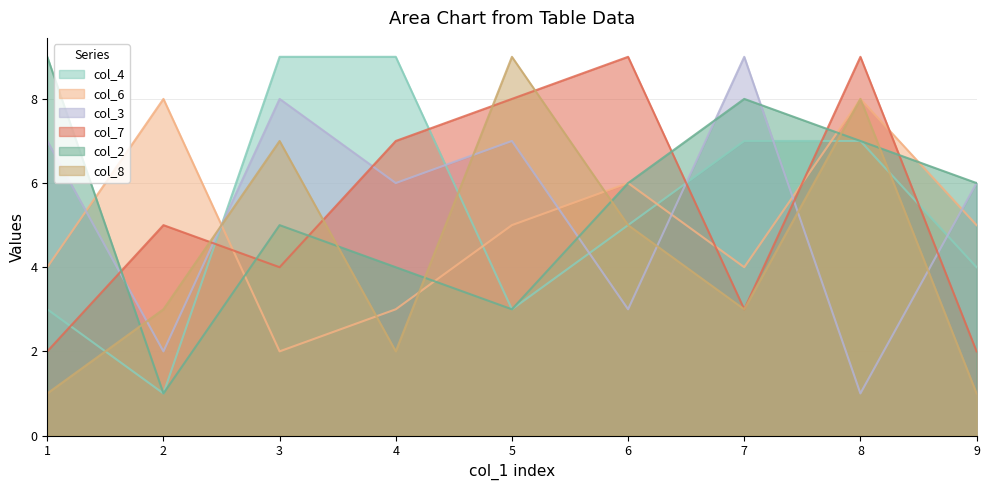

Which has a higher value, 7 or 9?

7